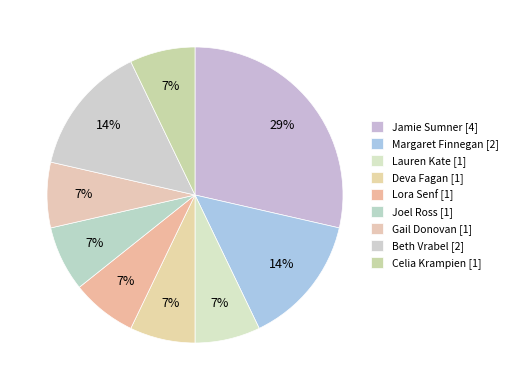

How many segments does this pie chart have?

9